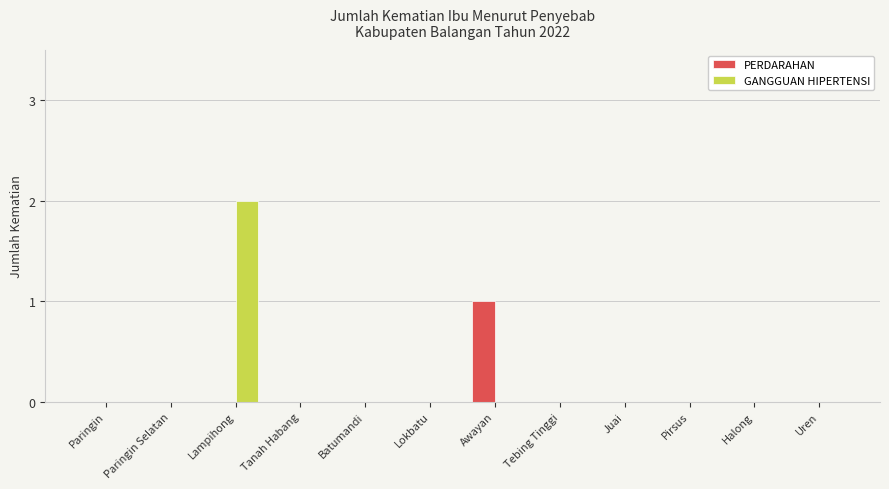

Is the value of GANGGUAN HIPERTENSI at Tanah Habang greater than the value of PERDARAHAN at Awayan?

No